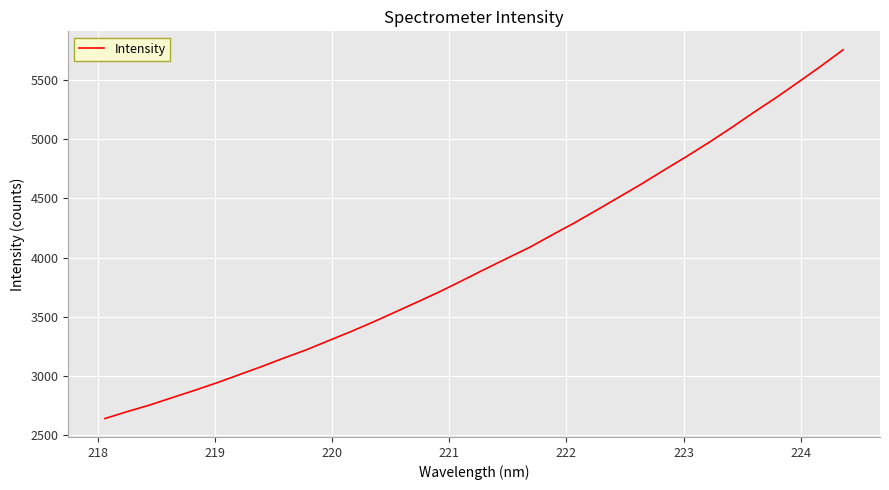

What is the maximum value shown in the chart?

5755.7